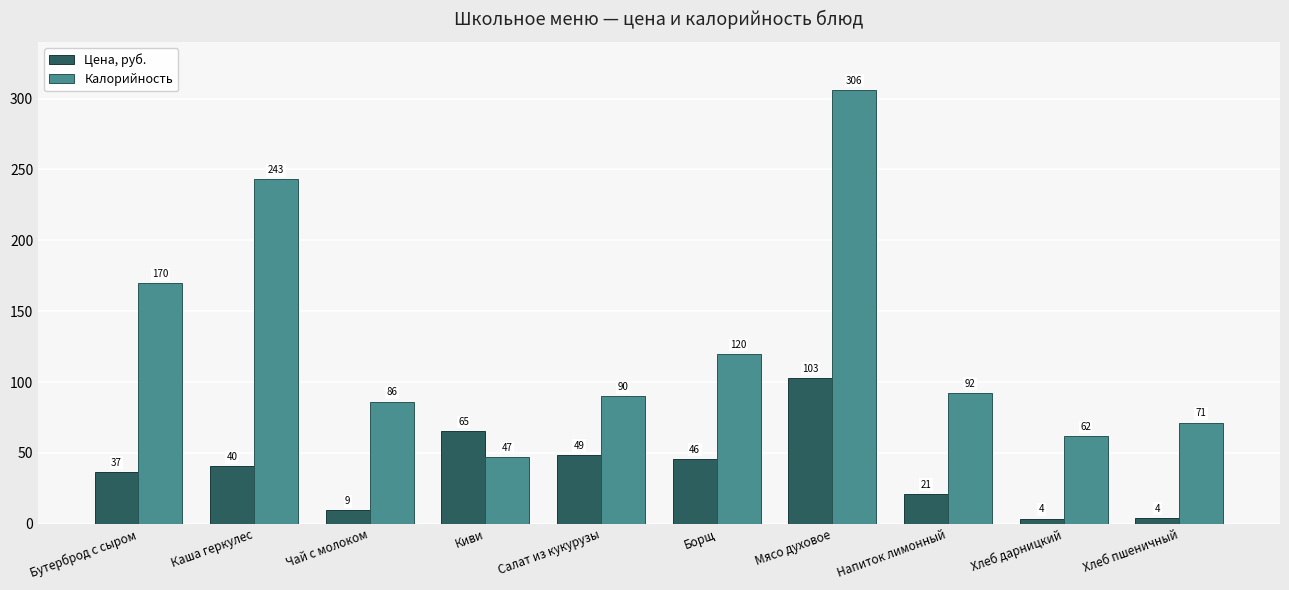

Which series has the widest spread of values?

Калорийность